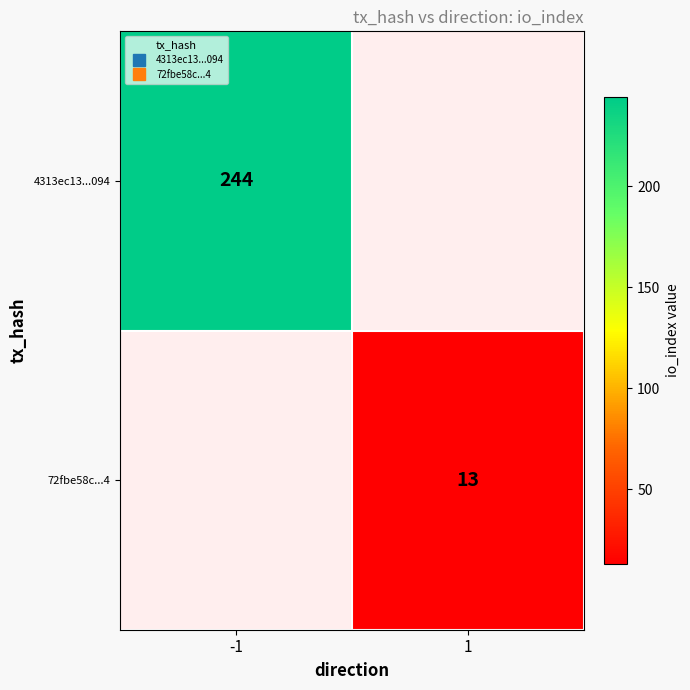

How many data points in 4313ec13...094 are less than 244?

1